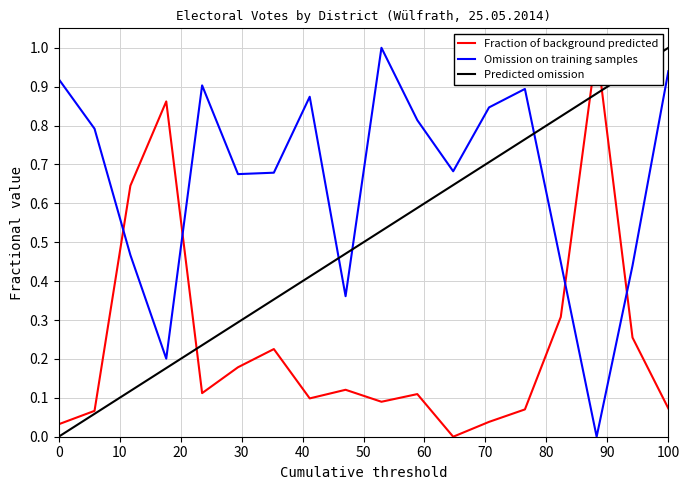

What is the highest value of the Omission on training samples series?

1.0